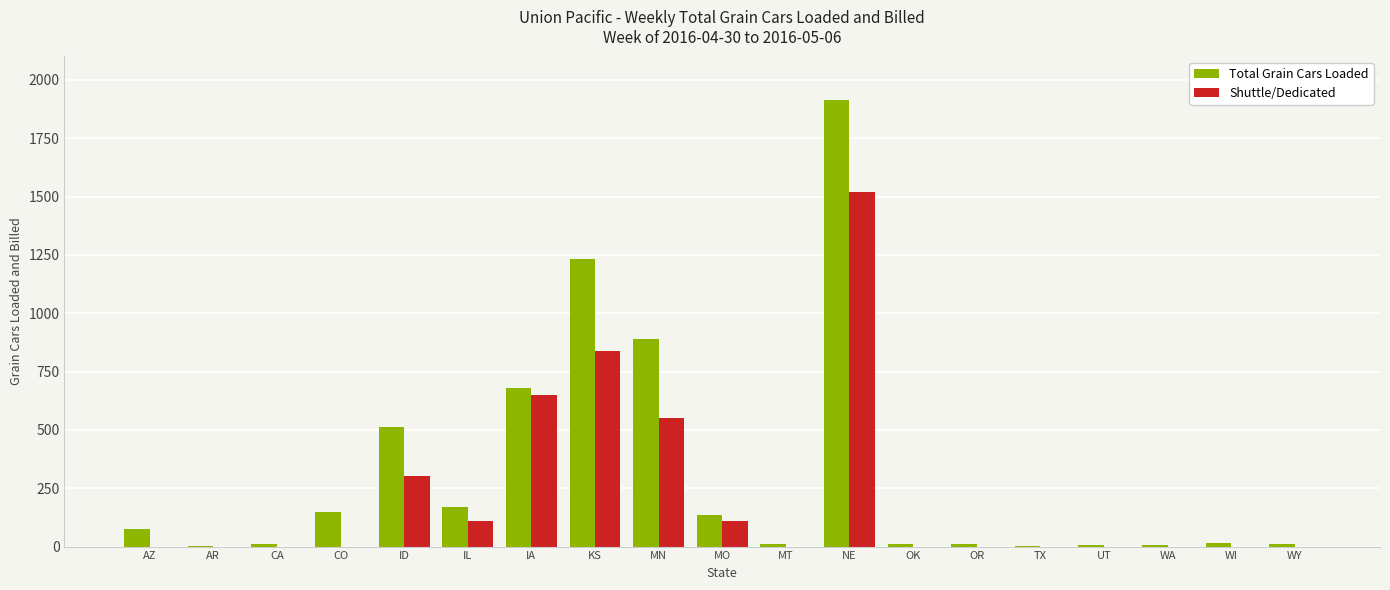

The Shuttle/Dedicated series shows -796 at WI. True or false?

False